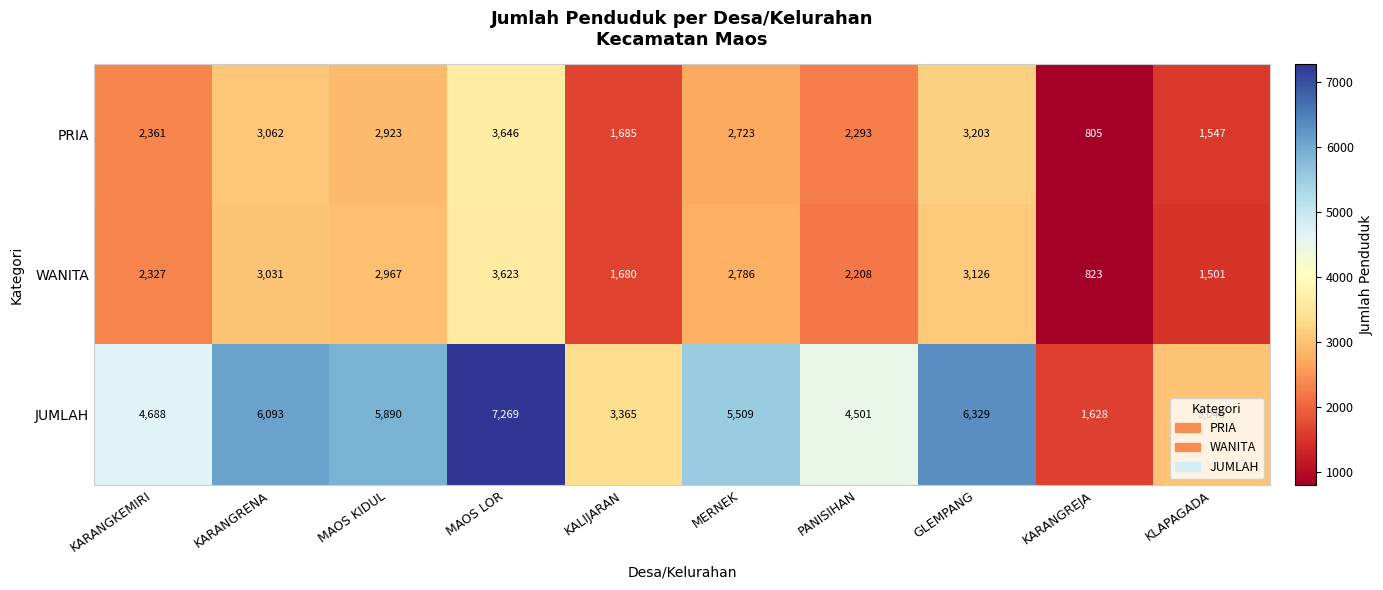

Where is PRIA nearest to the value 2225?

PANISIHAN